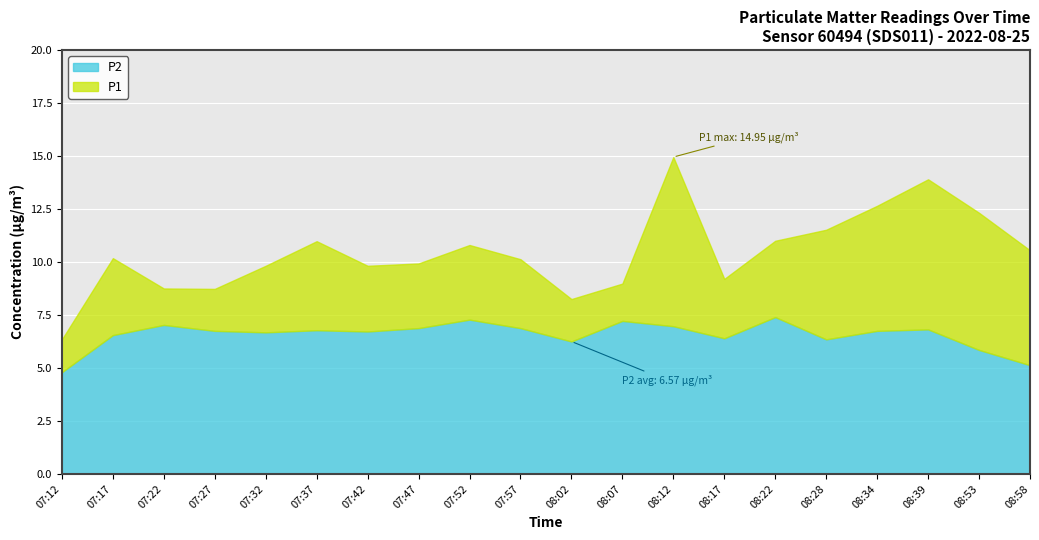

What is the difference between the maximum and minimum values in the P2 series?

2.6